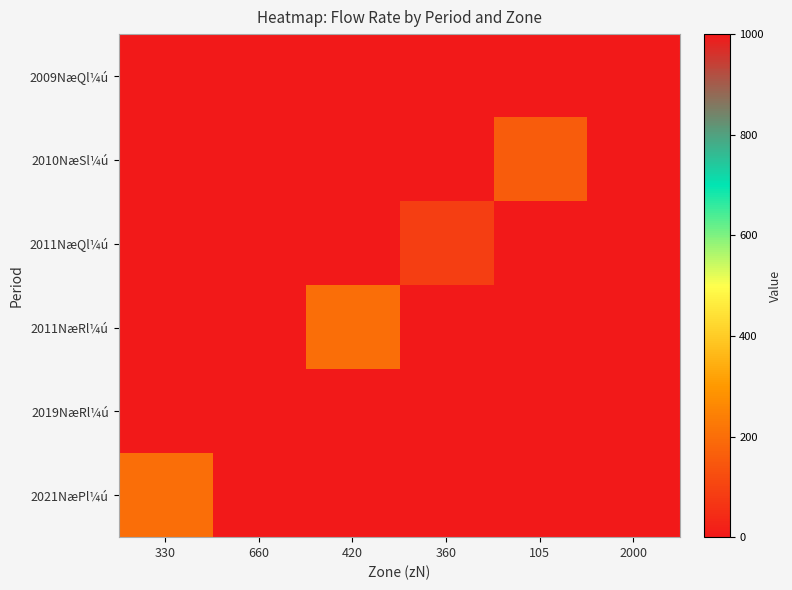

Reading left to right, list all the values displayed in this chart.

2009NæQl¼ú: 330=0.0	660=0.0	420=0.0	360=0.0	105=0.0	2000=1.2
2010NæSl¼ú: 330=0.0	660=0.0	420=0.0	360=0.0	105=160.0	2000=0.0
2011NæQl¼ú: 330=0.0	660=0.0	420=0.0	360=88.0	105=0.0	2000=0.0
2011NæRl¼ú: 330=0.0	660=0.0	420=200.0	360=0.0	105=0.0	2000=0.0
2019NæRl¼ú: 330=0.0	660=1000.0	420=0.0	360=0.0	105=0.0	2000=0.0
2021NæPl¼ú: 330=200.0	660=0.0	420=0.0	360=0.0	105=0.0	2000=0.0